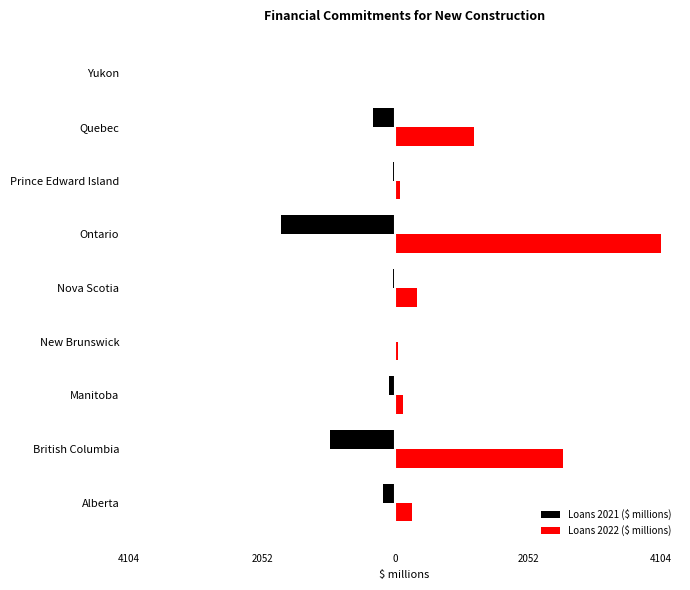

Which series has the widest spread of values?

Loans 2022 ($ millions)